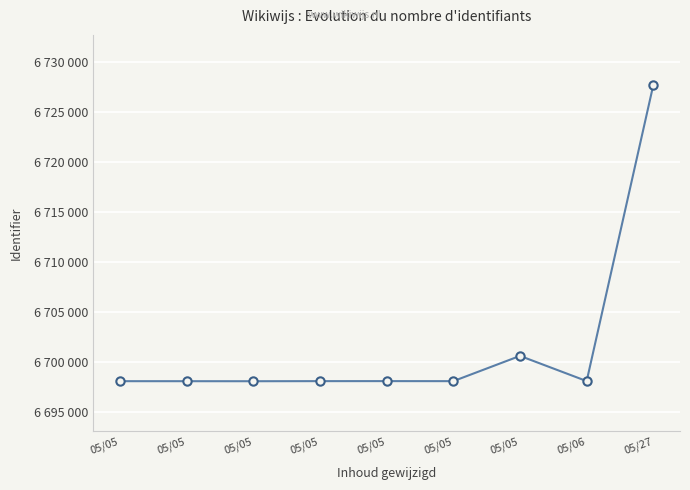

What is the maximum value shown in the chart?

6727671